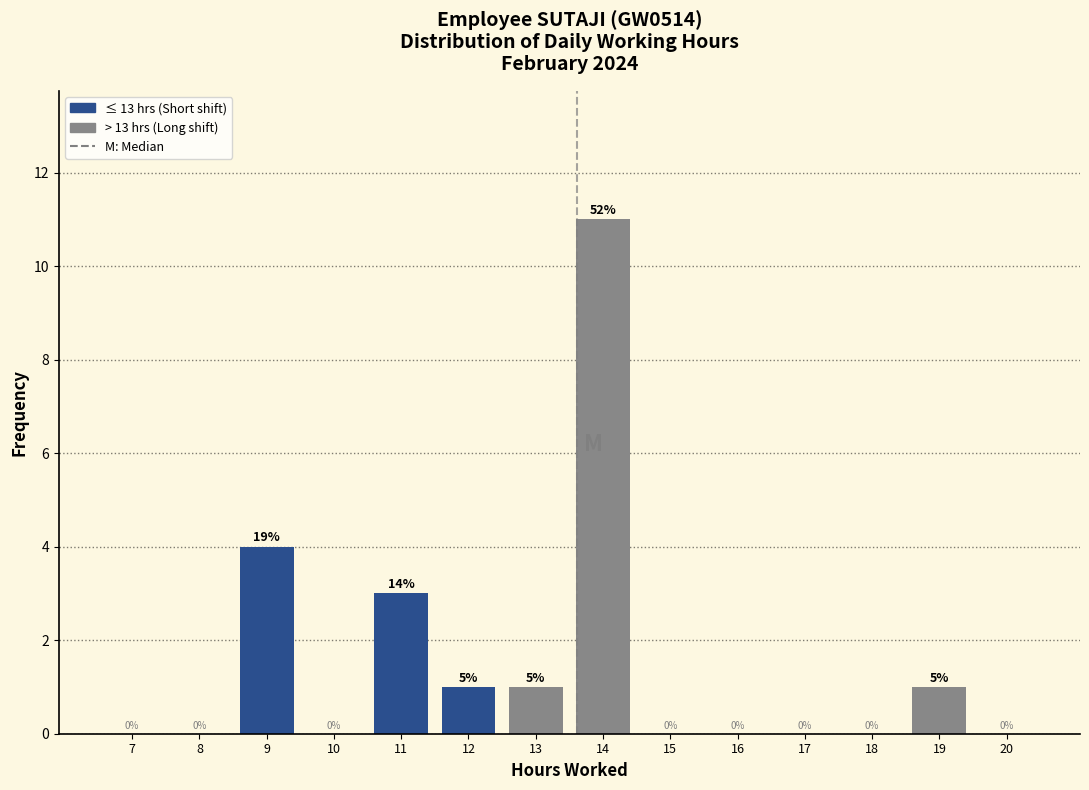

Reading left to right, what are all the values shown in this chart?

7=0	8=0	9=4	10=0	11=3	12=1	13=1	14=11	15=0	16=0	17=0	18=0	19=1	20=0